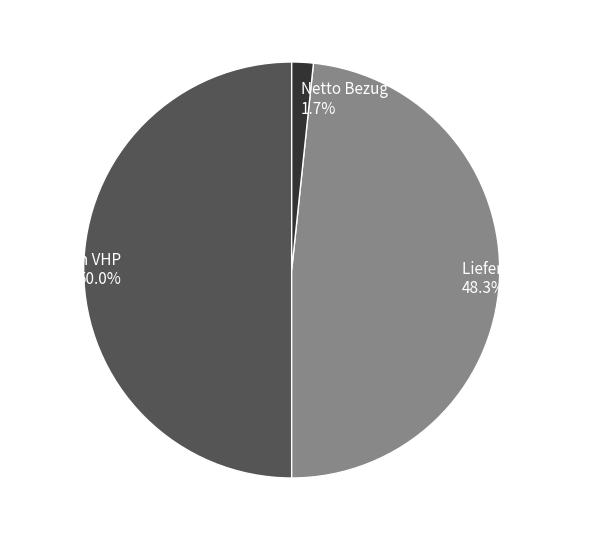

Does Lieferung an VHP account for over 50% of the chart?

No